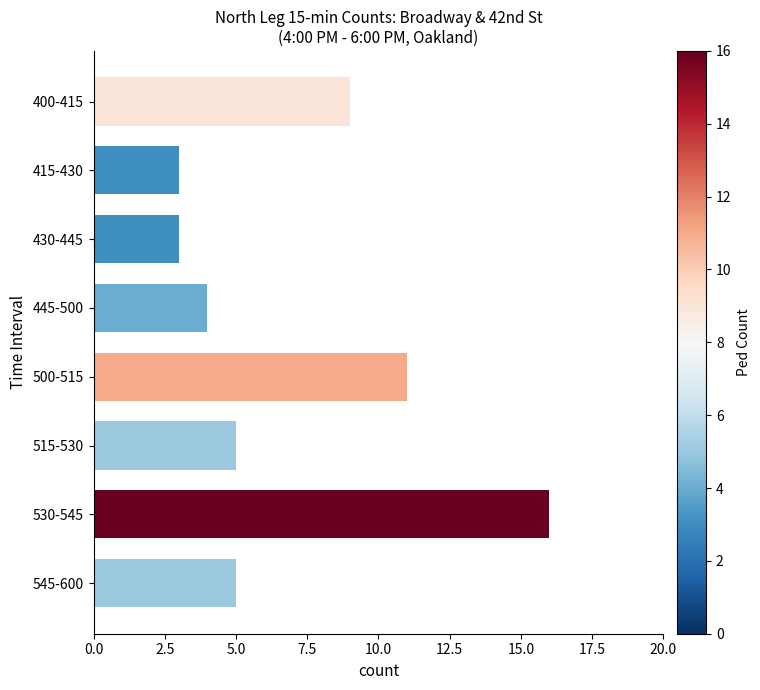

Is it true that the value at 400-415 is 5?

False